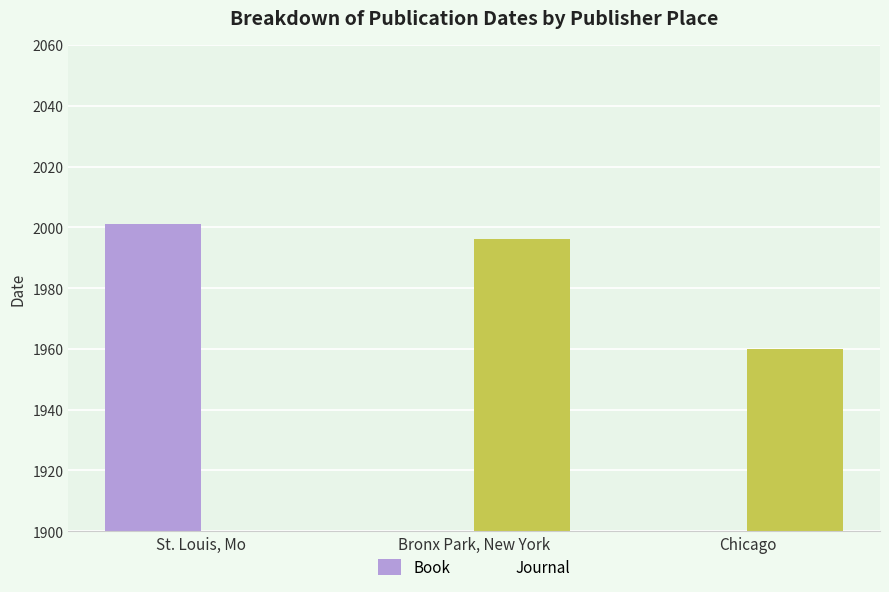

What is the maximum value for Journal?

1996